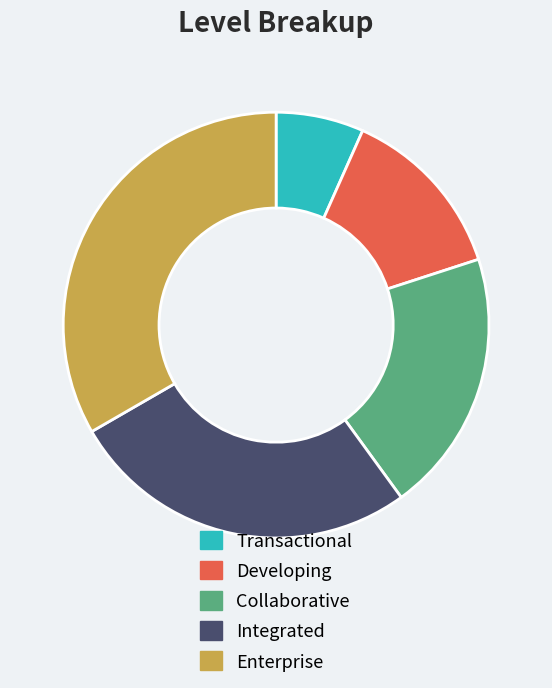

What is the ratio of the value at Integrated to the value at Enterprise?

0.8